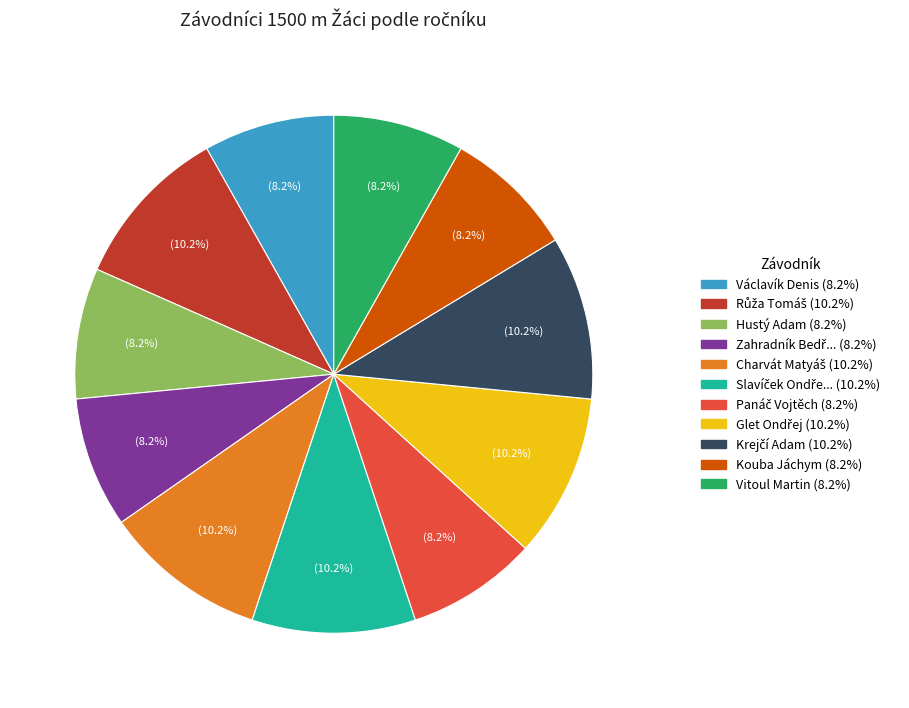

Is there any slice that represents more than half of the pie?

No